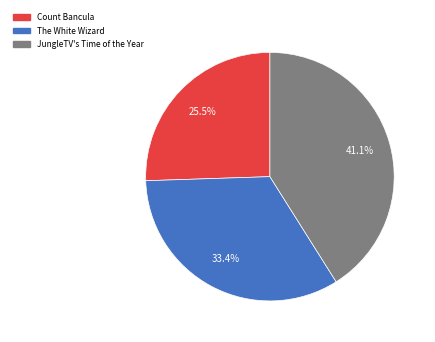

To the nearest percent, what is the average slice percentage?

33%